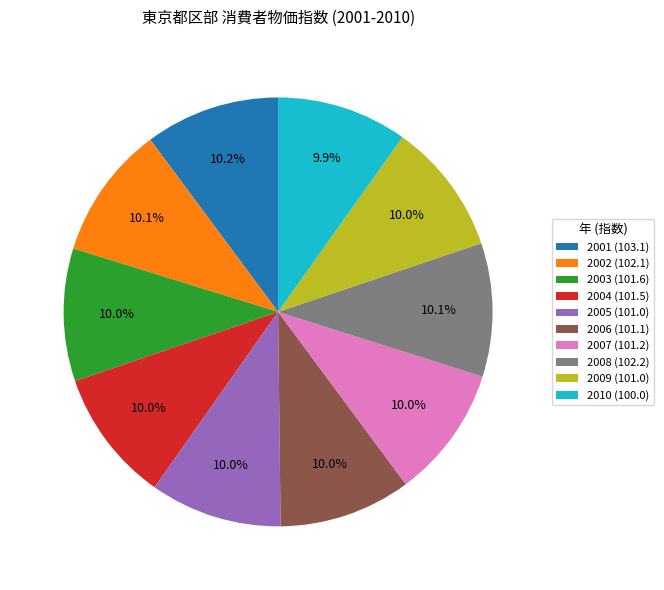

To the nearest percent, what is the combined percentage of 2001 and 2008?

20%